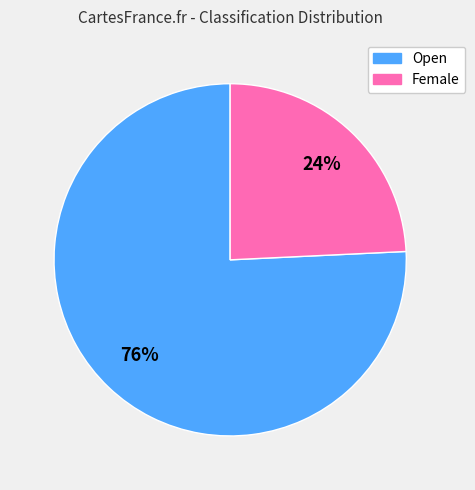

To the nearest percent, what is the difference between the Female and Open slice percentages?

52%